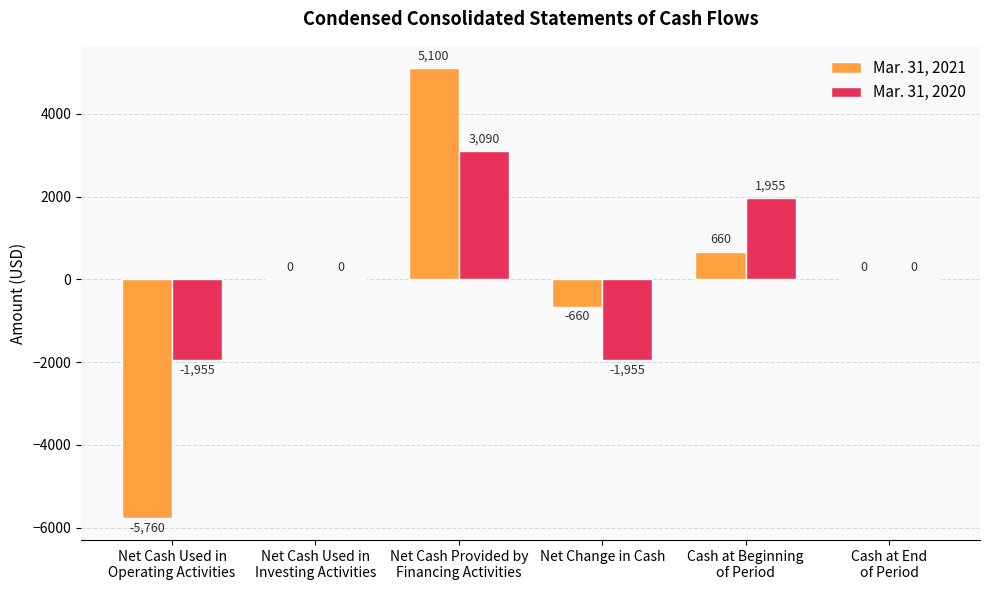

Is it true that Mar. 31, 2020 equals -599 at Net Change in Cash?

False